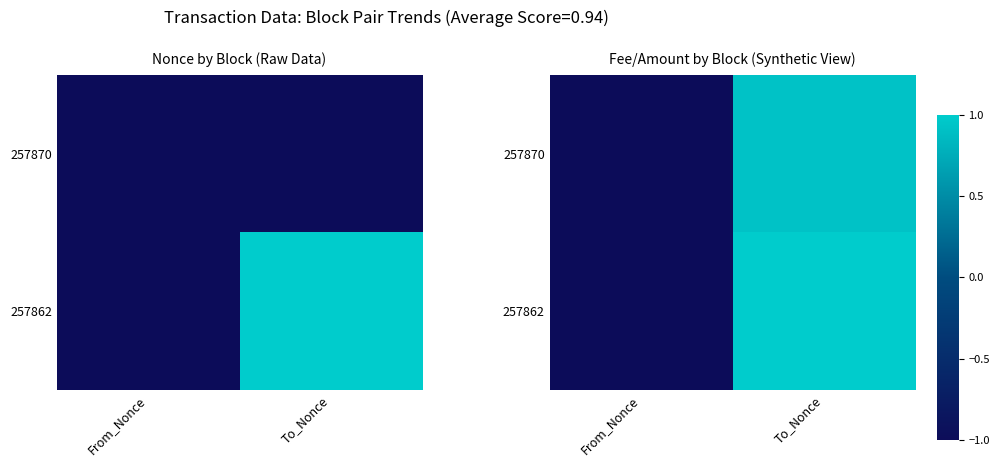

How many negative values does the 257862 series have?

1